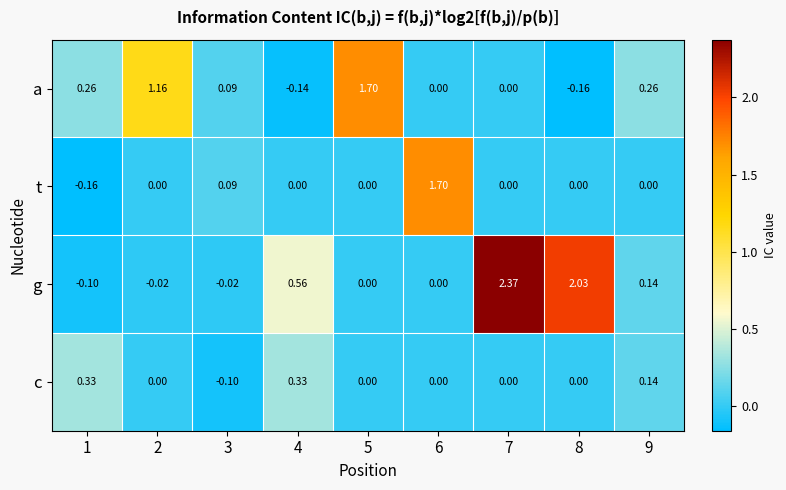

List the series in order of their overall mean, lowest first.

c, t, a, g